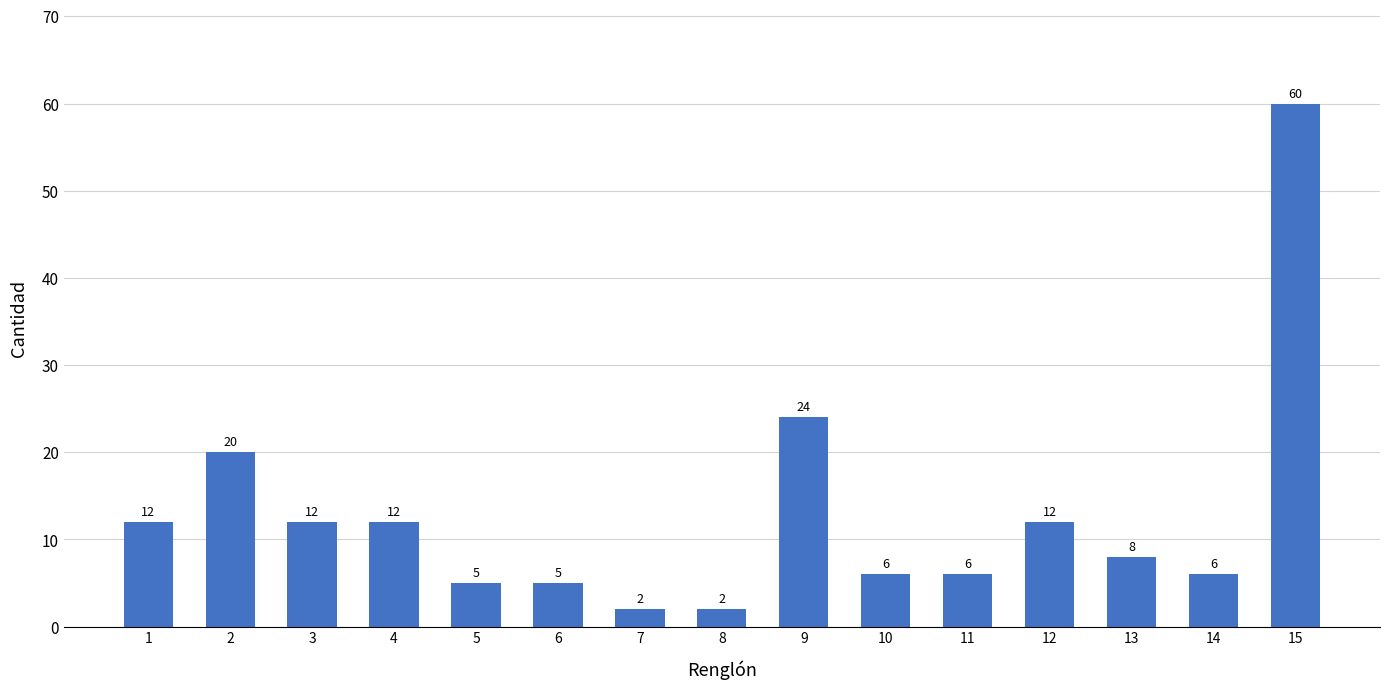

Count the number of categories in the chart.

15